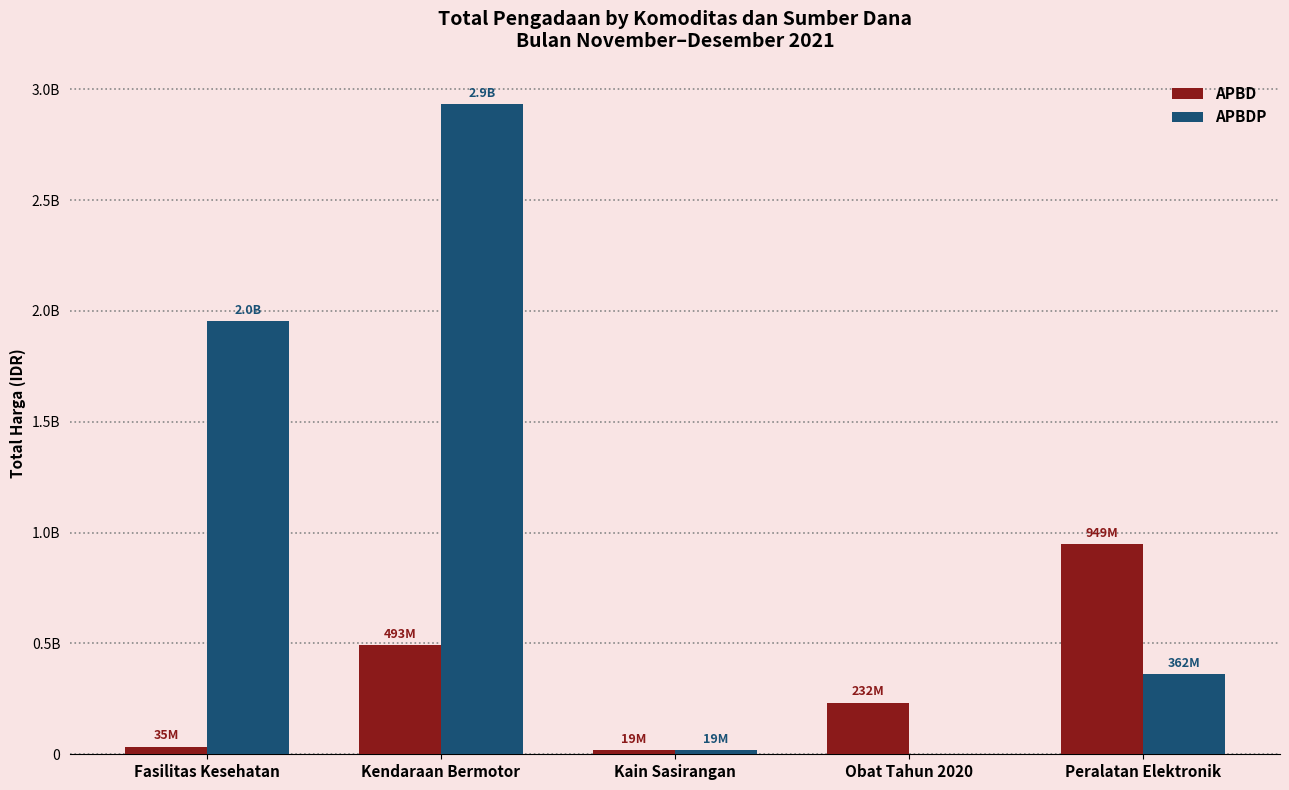

Between Peralatan Elektronik and Kain Sasirangan, which is larger?

Peralatan Elektronik